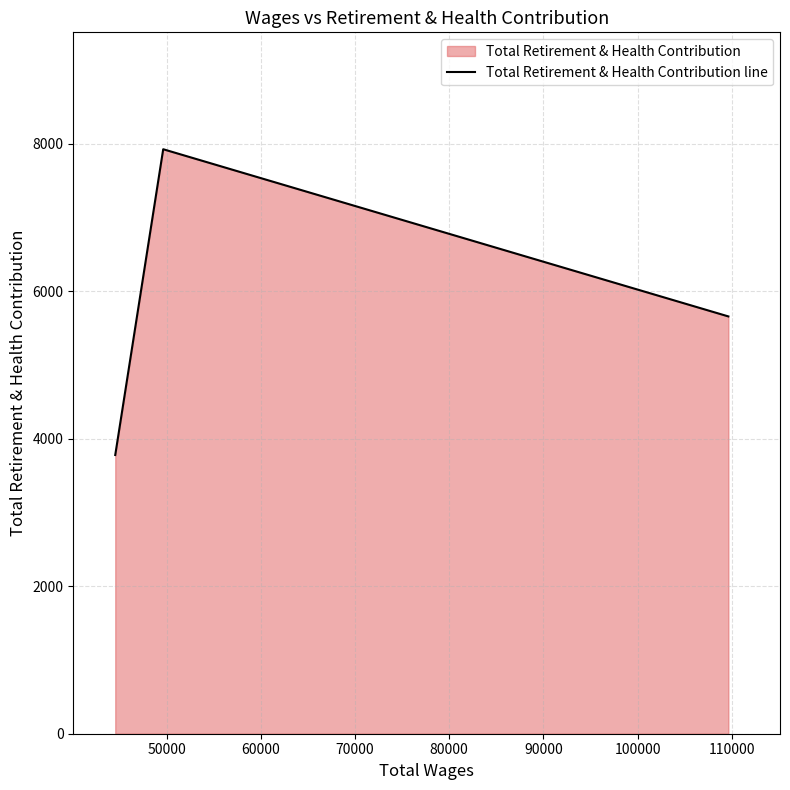

Reading left to right, what are all the values shown in this chart?

3781	7929	5661